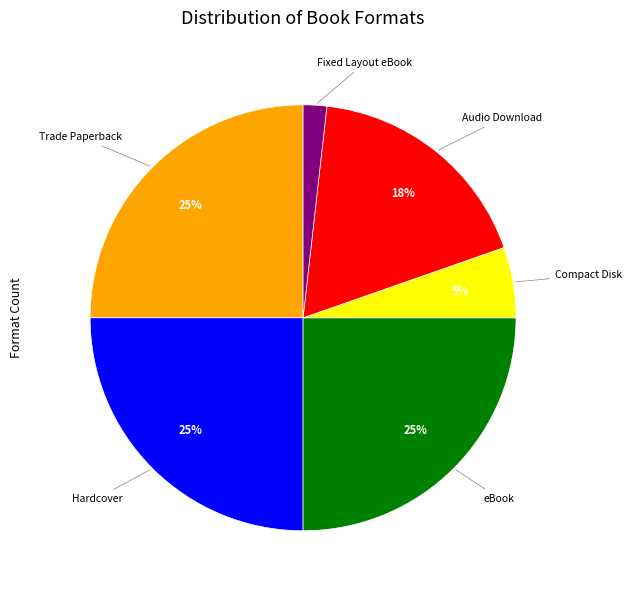

Is there any slice that represents more than half of the pie?

No